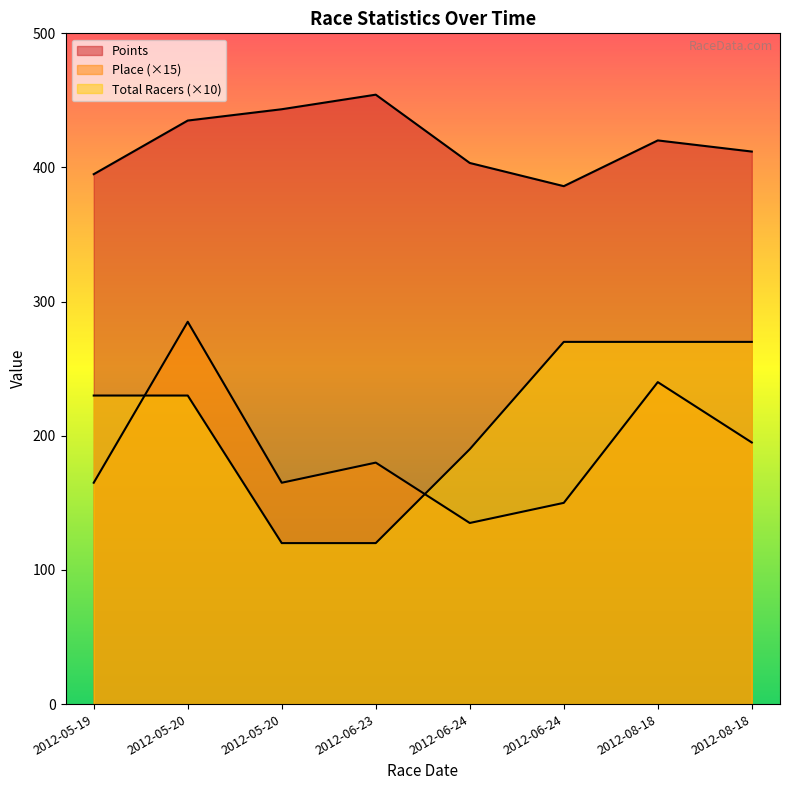

In Place, how many points are lower than both neighbors (excluding endpoints)?

2